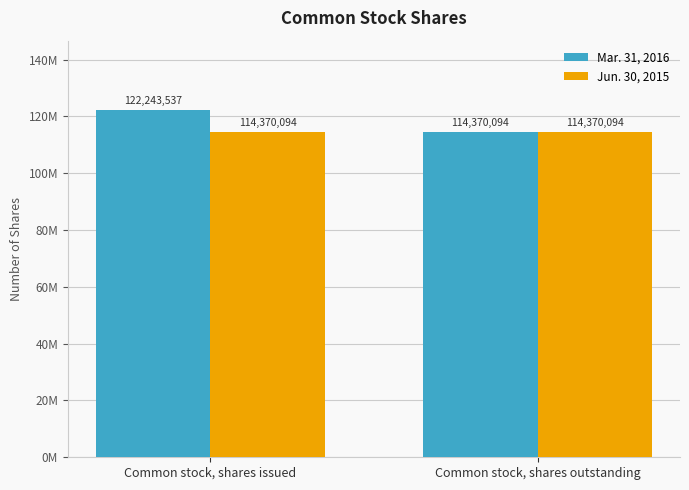

At which category does the chart reach its peak across all series?

Common stock, shares issued